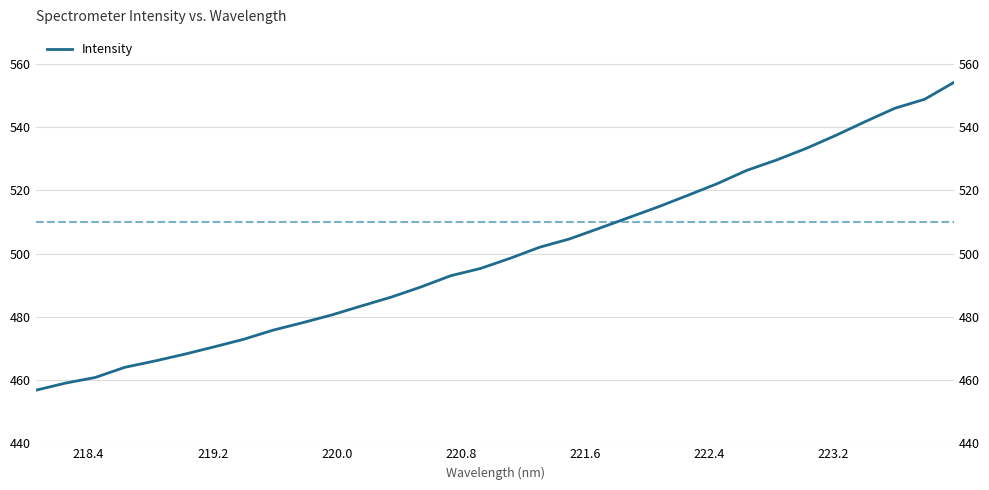

What is the average value?

499.9